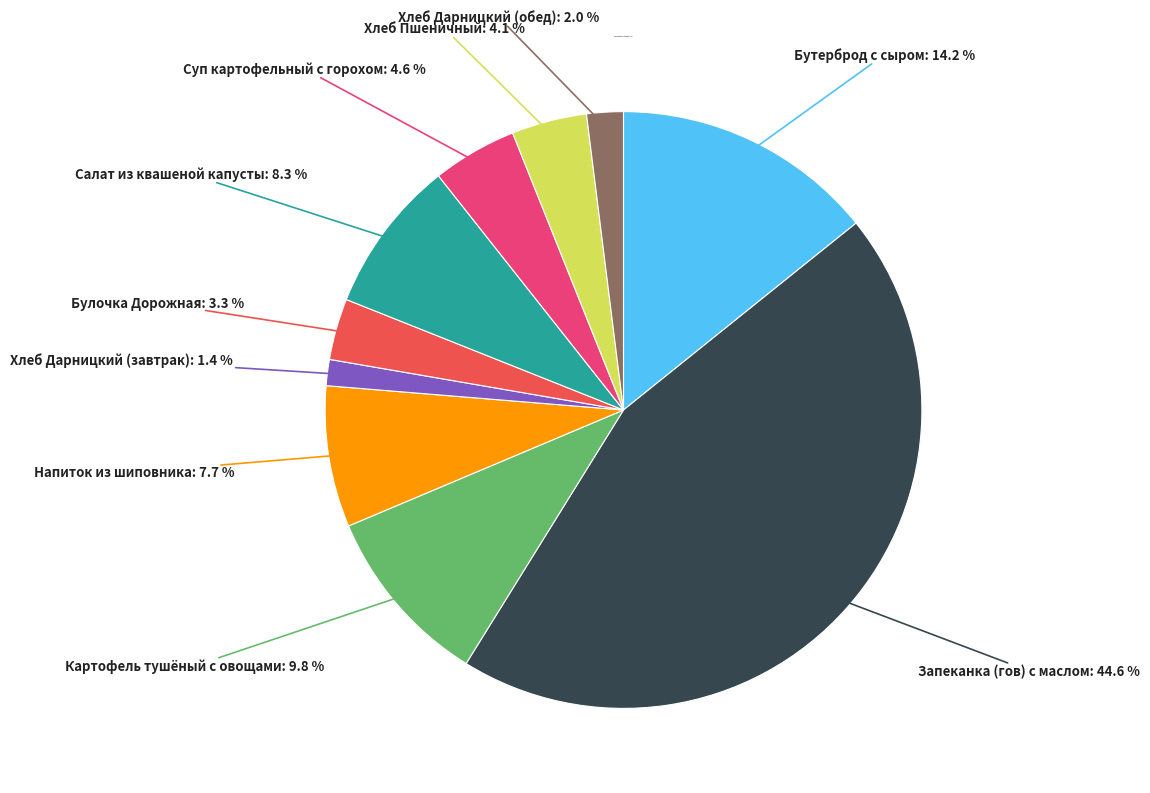

How many segments does this pie chart have?

10